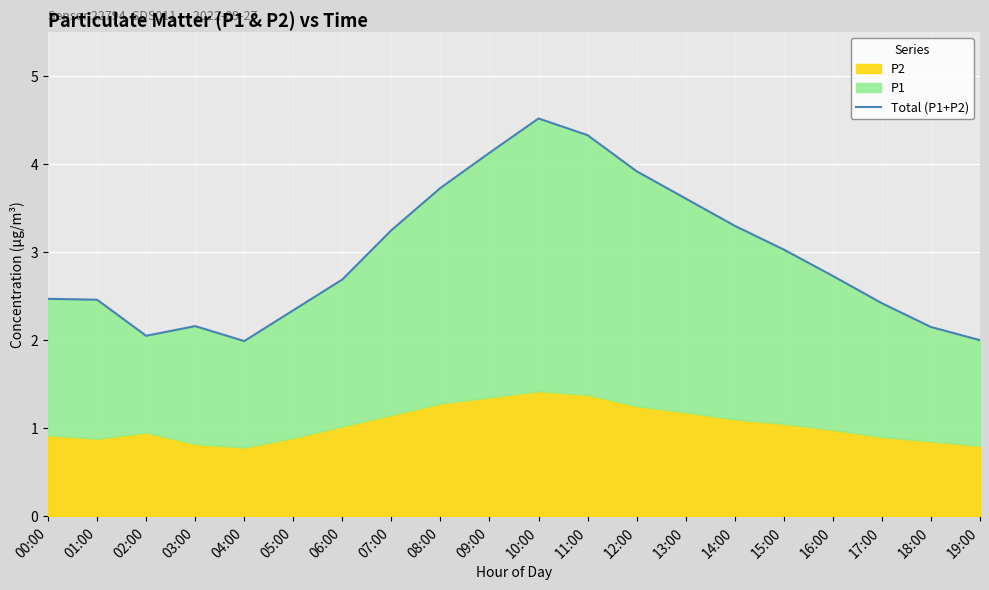

The chart shows a value of 3.2 at 07:00. True or false?

True